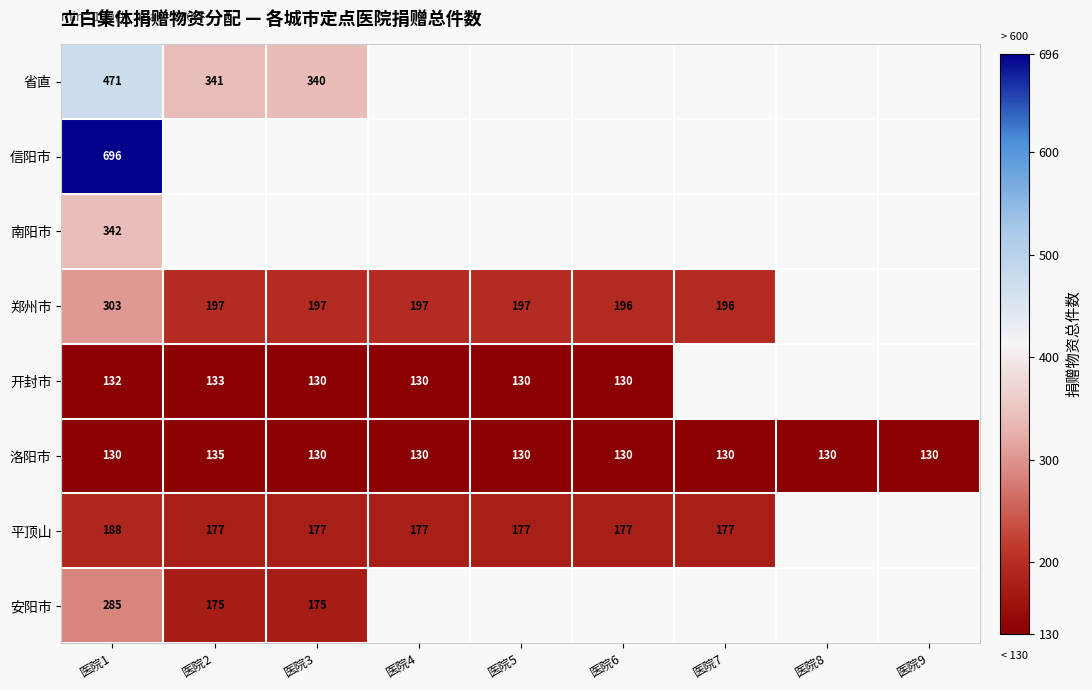

What is the smallest value displayed?

130.0